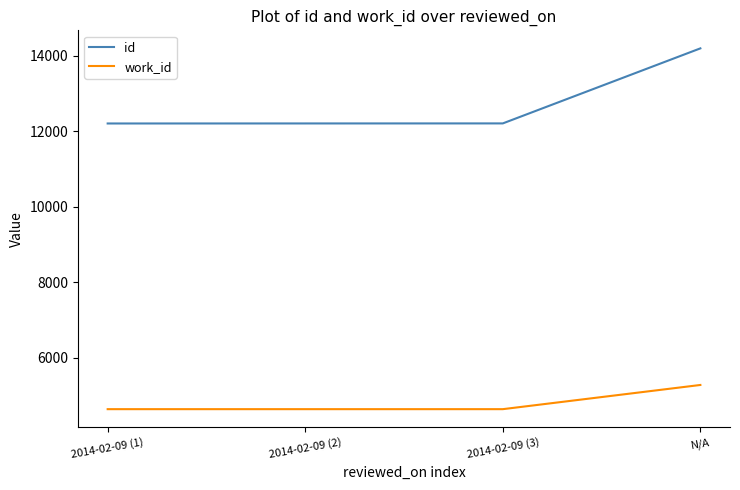

What is the difference between the work_id values at N/A and 2014-02-09 (3)?

641